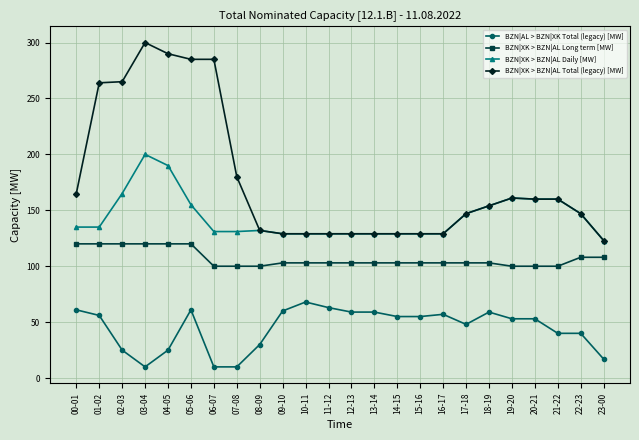

Which series has the largest range (max minus min)?

BZN|XK > BZN|AL Total (legacy) [MW]